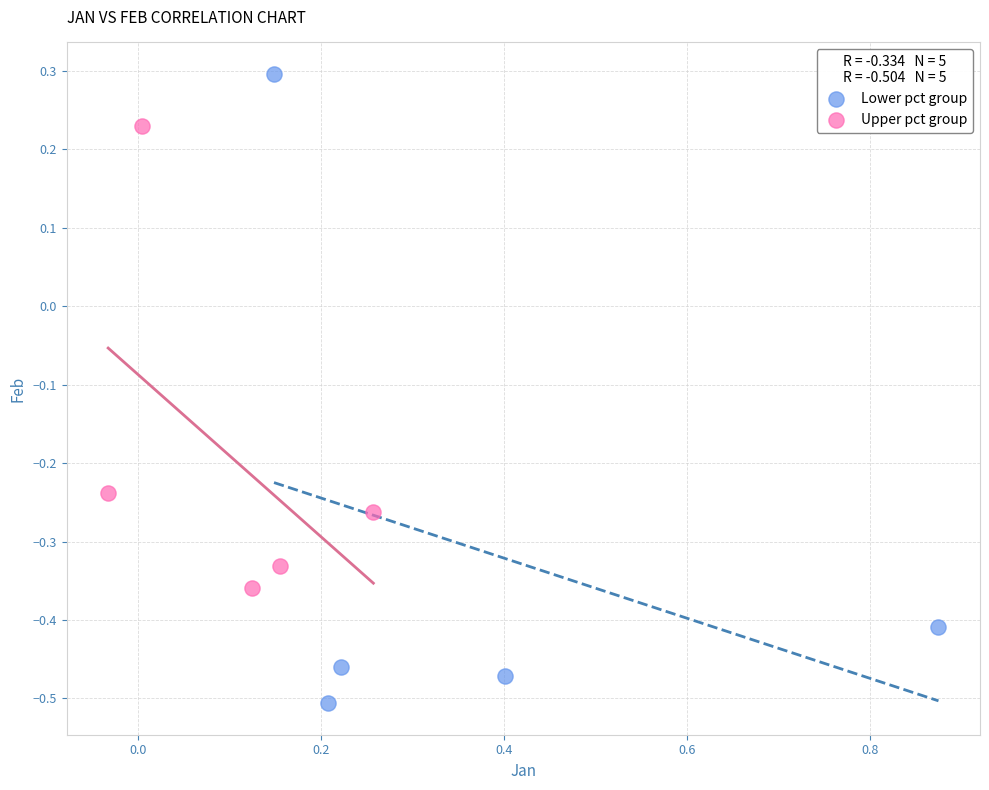

Which series contains the lowest Y value?

Lower pct group